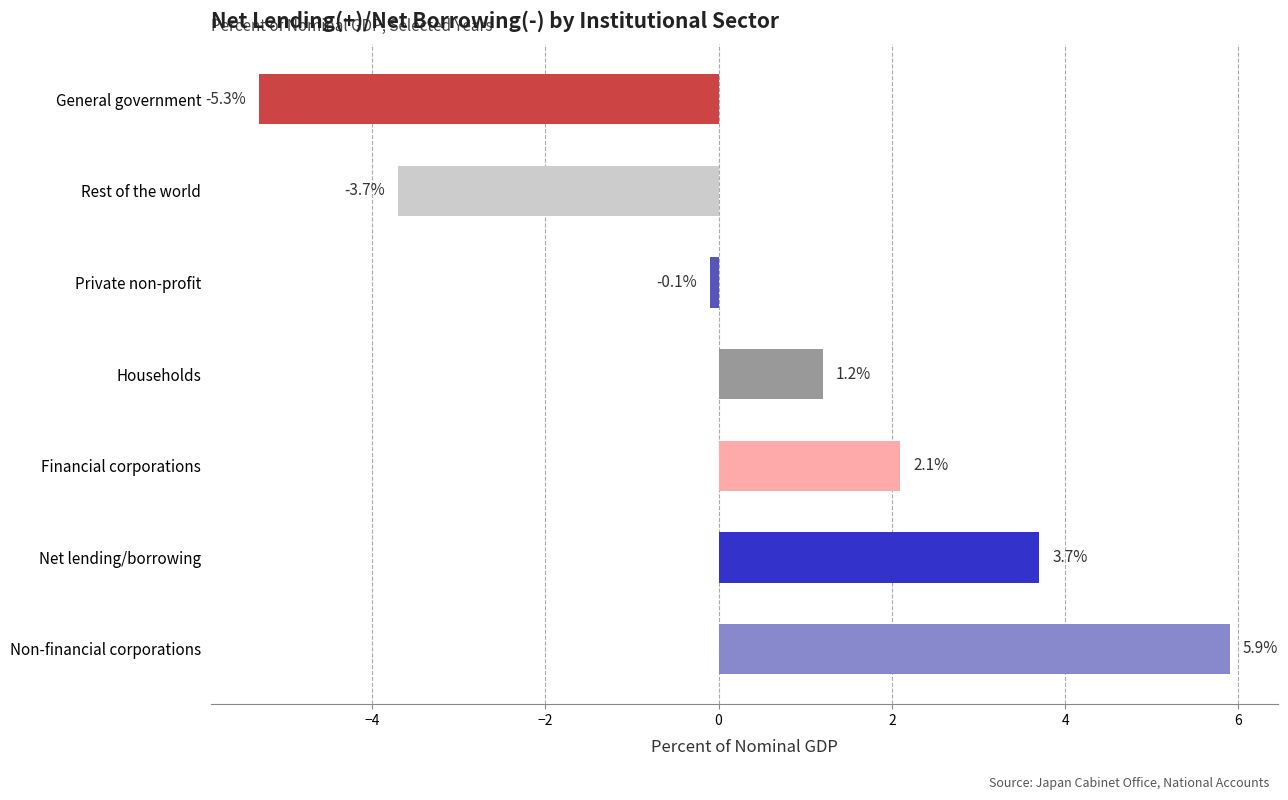

What is the average value?

0.5